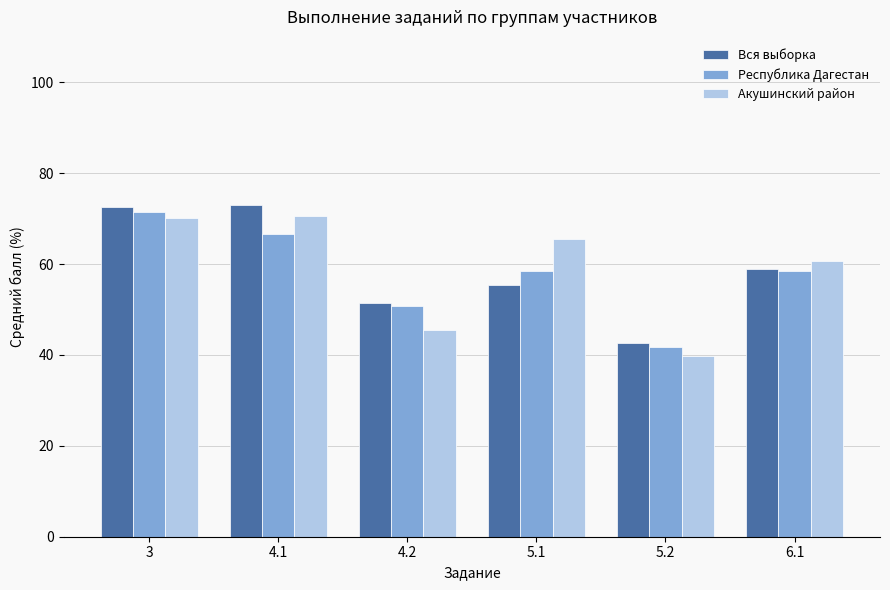

What is the sum of the Республика Дагестан values at 4.2 and 5.2?

92.5